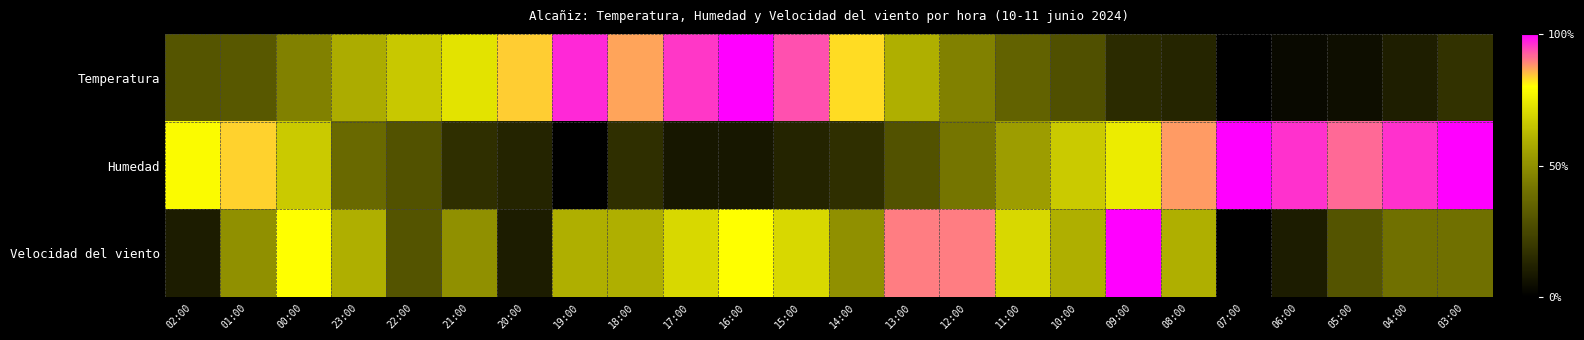

What is the total value across all series at 05:00?

1.3